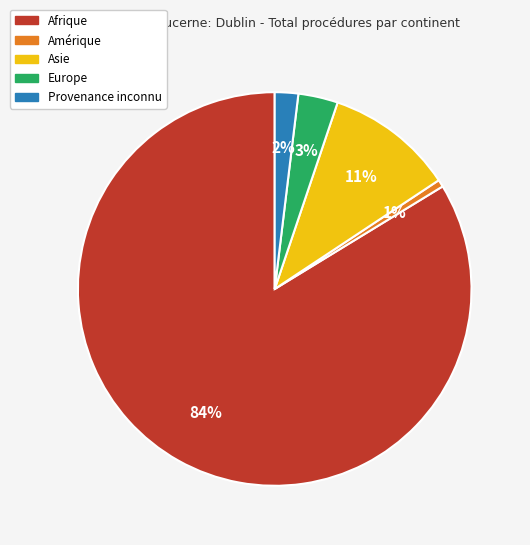

Is it true that Asie is 1% of the pie?

False